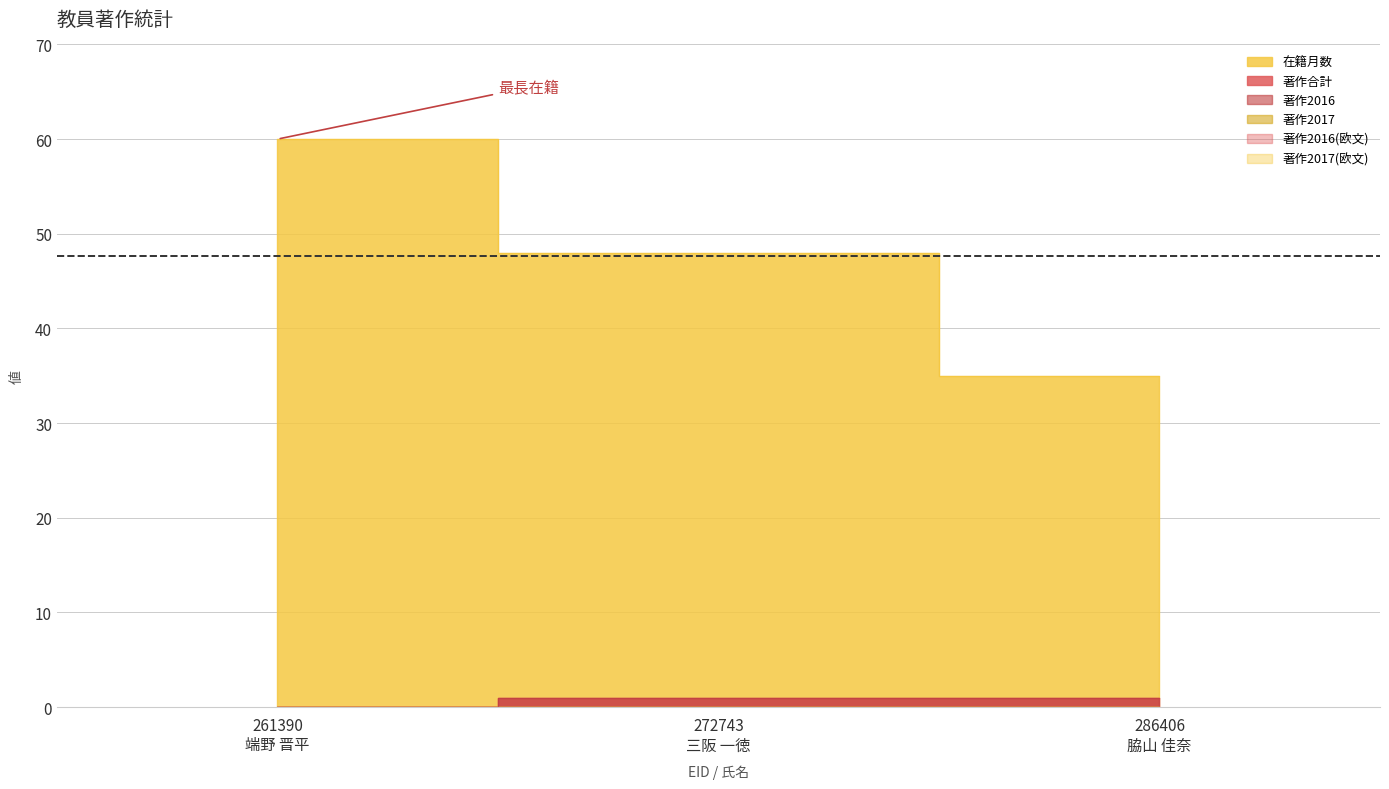

The value of 著作2016 at 261390 端野 晋平 is 0. True or false?

False